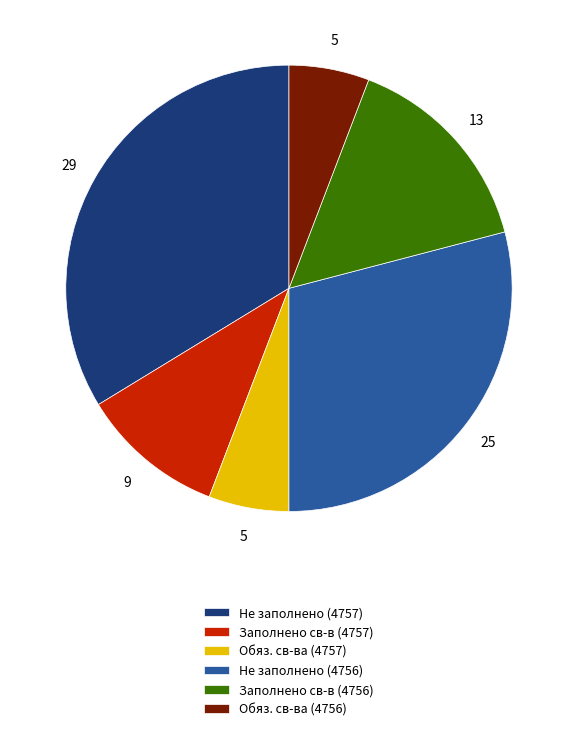

Between Обяз. св-ва (4757) and Заполнено св-в (4756), which is larger?

Заполнено св-в (4756)